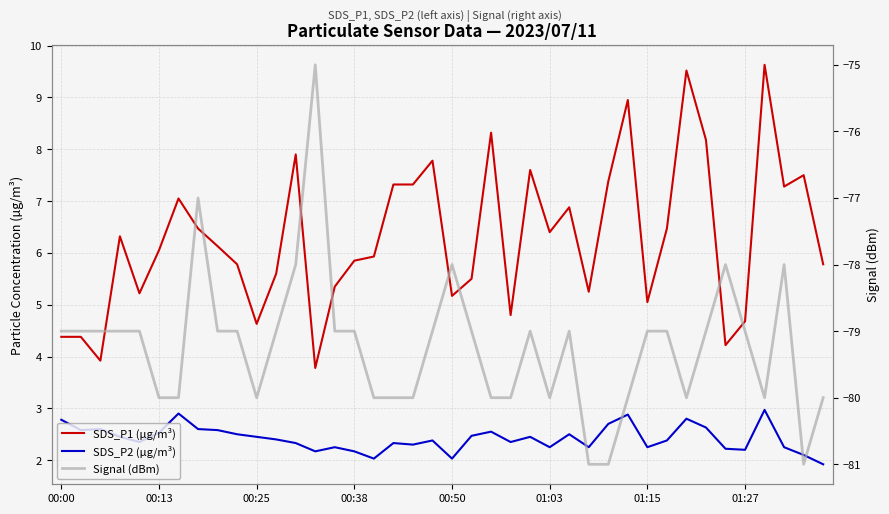

How many lines are shown in the chart?

3